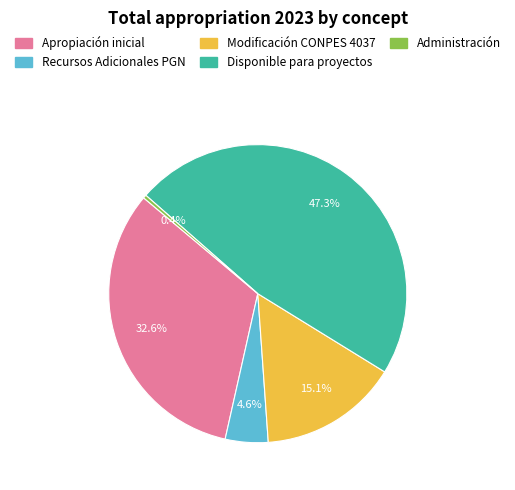

Which slice is the largest?

Disponible para proyectos